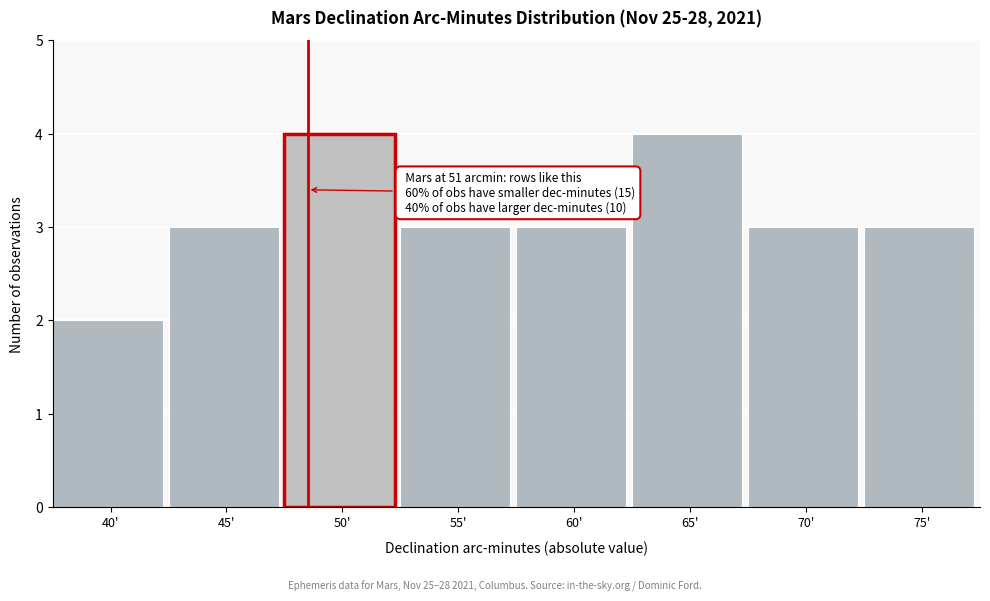

Reading left to right, extract all data points from this chart.

40'=2	45'=3	50'=4	55'=3	60'=3	65'=4	70'=3	75'=3